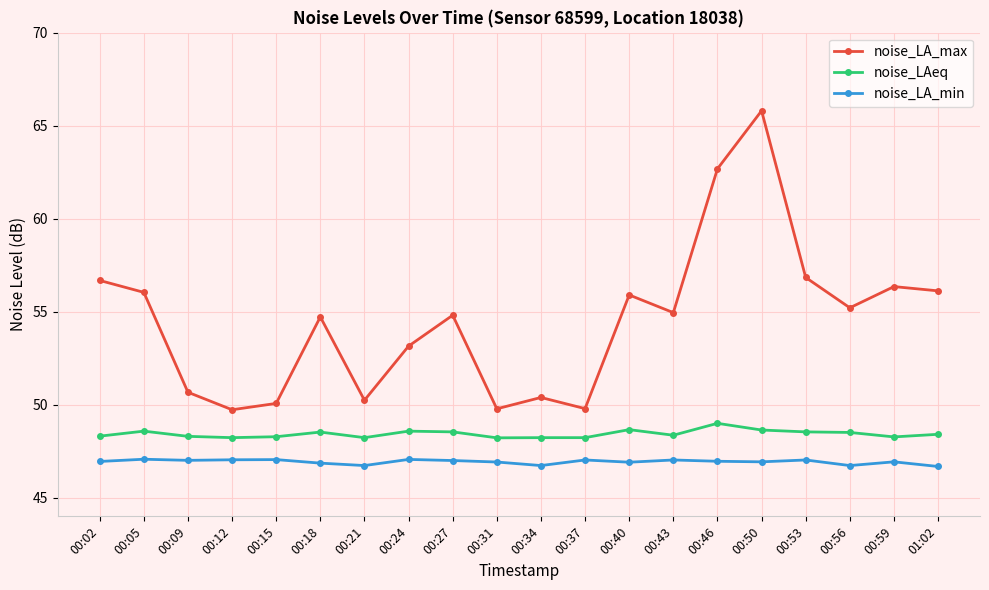

How many lines are shown in the chart?

3